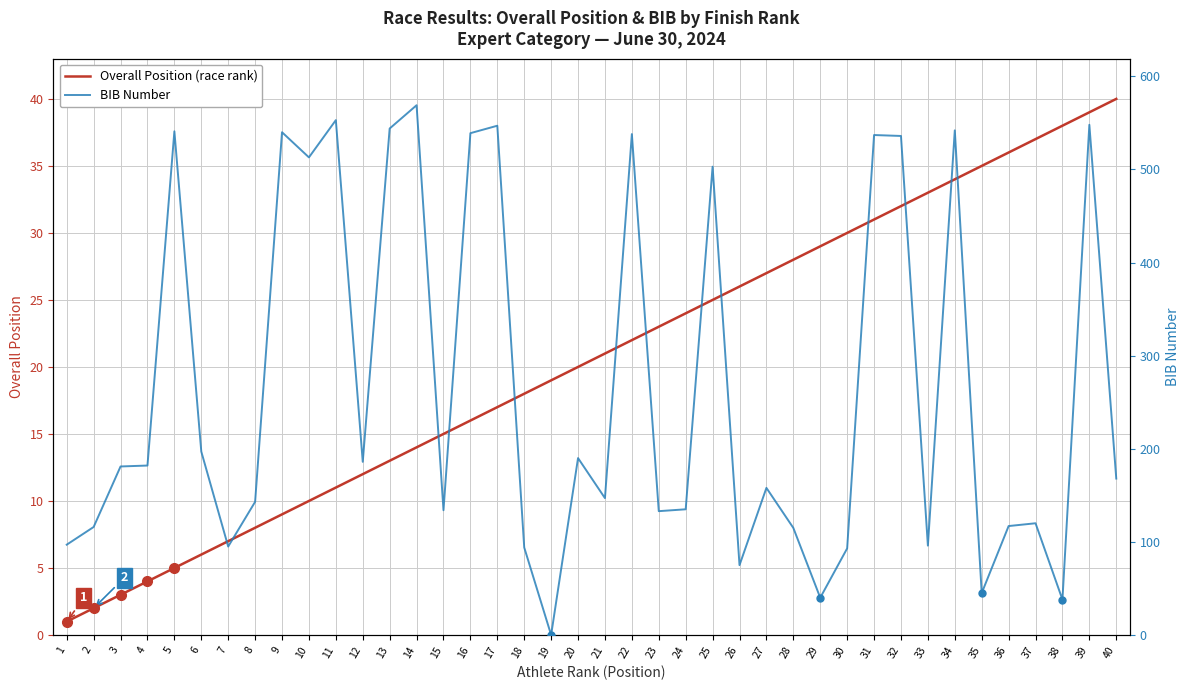

Is the value of Overall Position (race rank) at 16 greater than the value of BIB Number at 9?

No